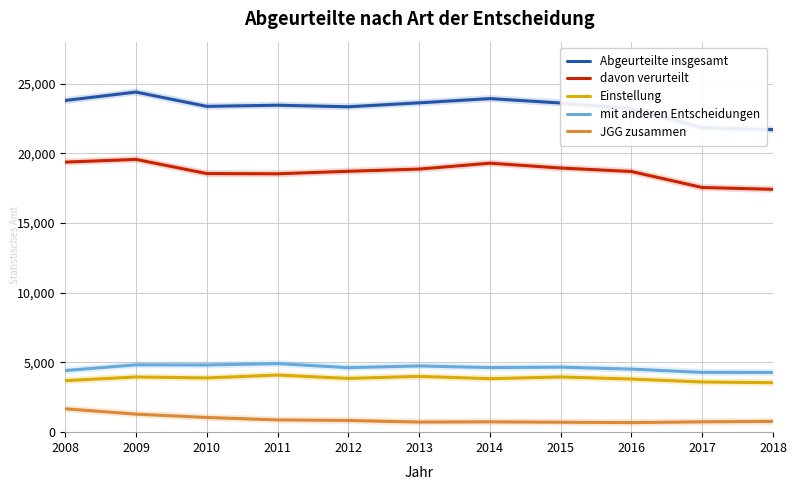

True or false: Einstellung has a value of 6953 at 2015.

False